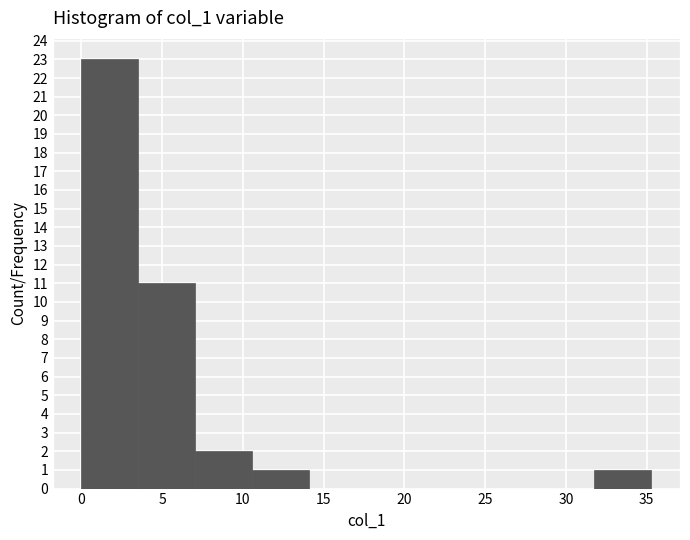

Reading left to right, transcribe this chart: for each bar, give the range it covers on the x-axis and its height. Neither the bar edges nor the heights are printed on the chart, so give them approximately, as read against the axes.

0.0 to 3.5: 23
3.5 to 7.0: 11
7.0 to 10.5: 2
10.5 to 14.0: 1
14.0 to 17.5: 0
17.5 to 21.0: 0
21.0 to 24.5: 0
24.5 to 28.0: 0
28.0 to 32.0: 0
32.0 to 35.5: 1